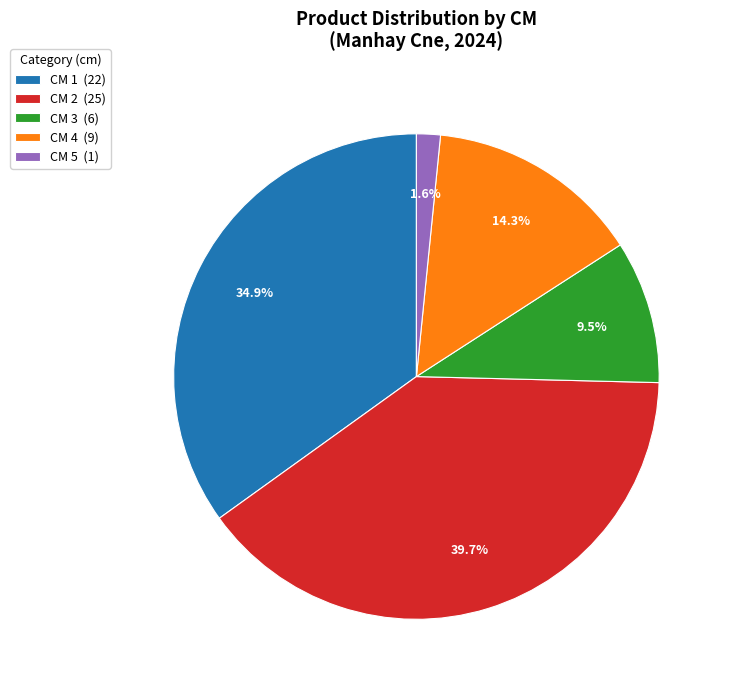

Does any single category account for the majority?

No